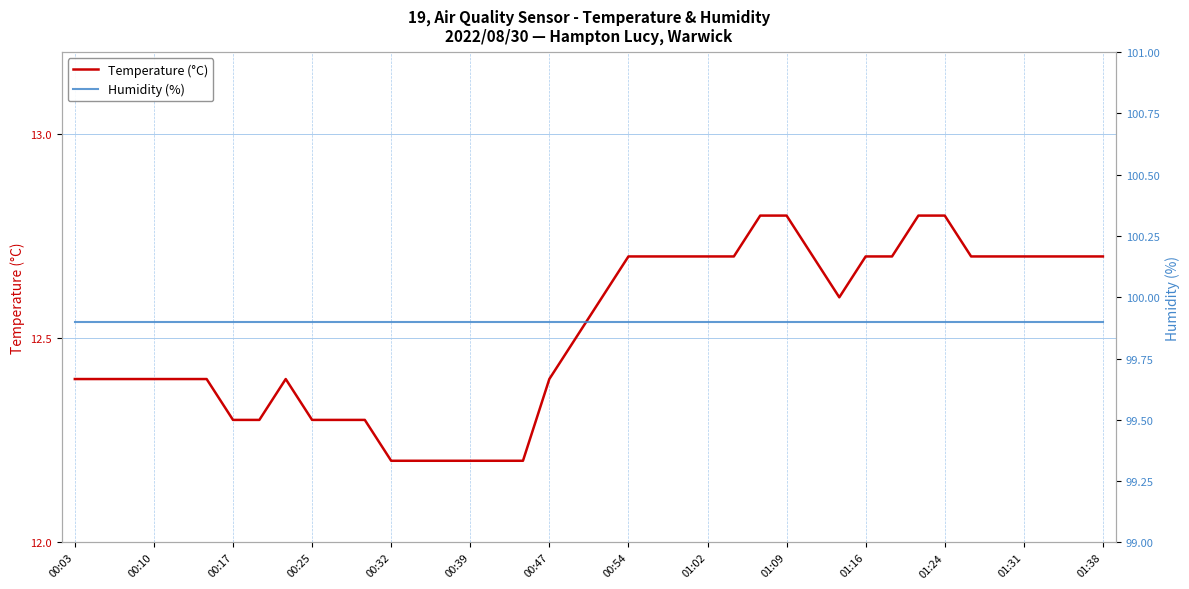

True or false: Humidity (%) and Temperature (°C) intersect in this chart.

False